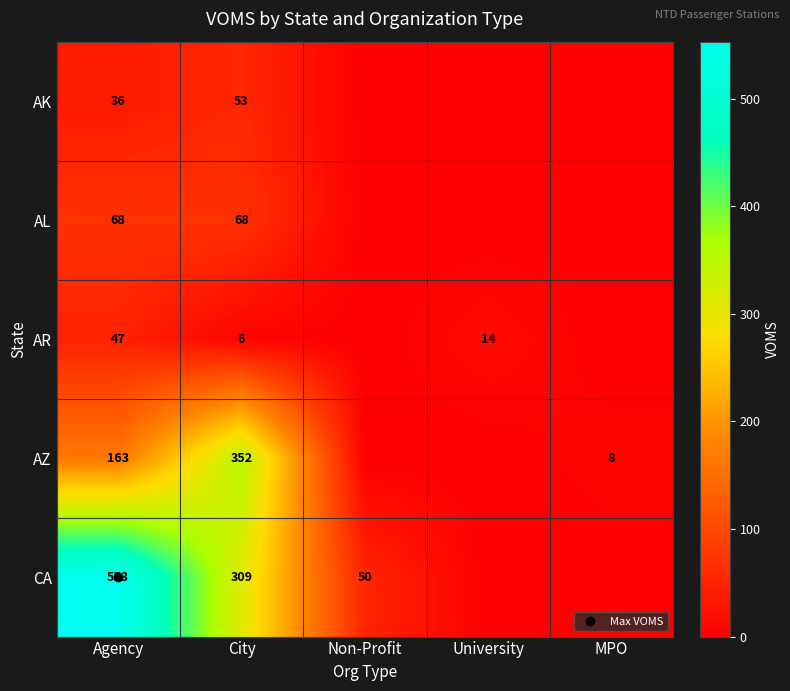

What is the difference between the AR values at Non-Profit and University?

14